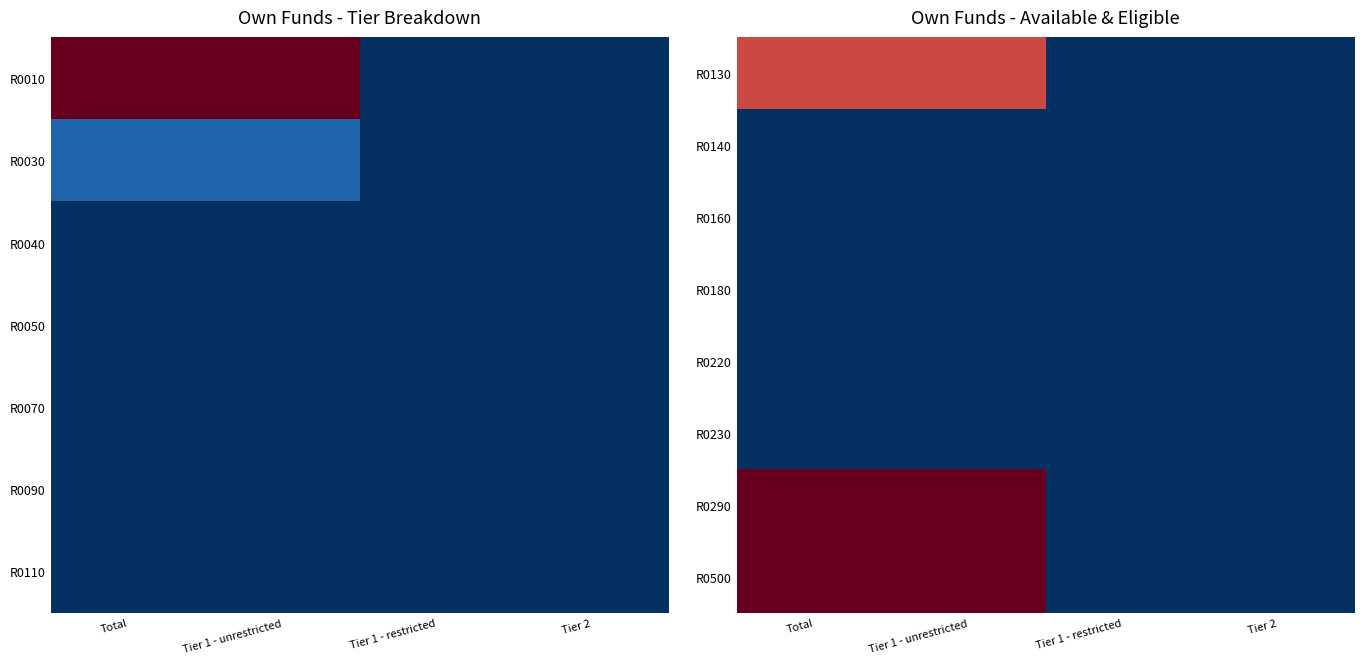

The value of R0500 at Tier 1 - restricted is 0.6. True or false?

False